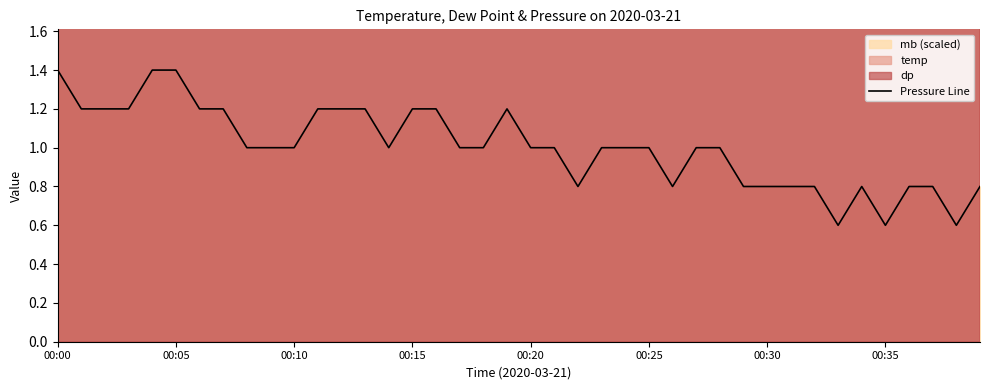

What is the average value?

1.0